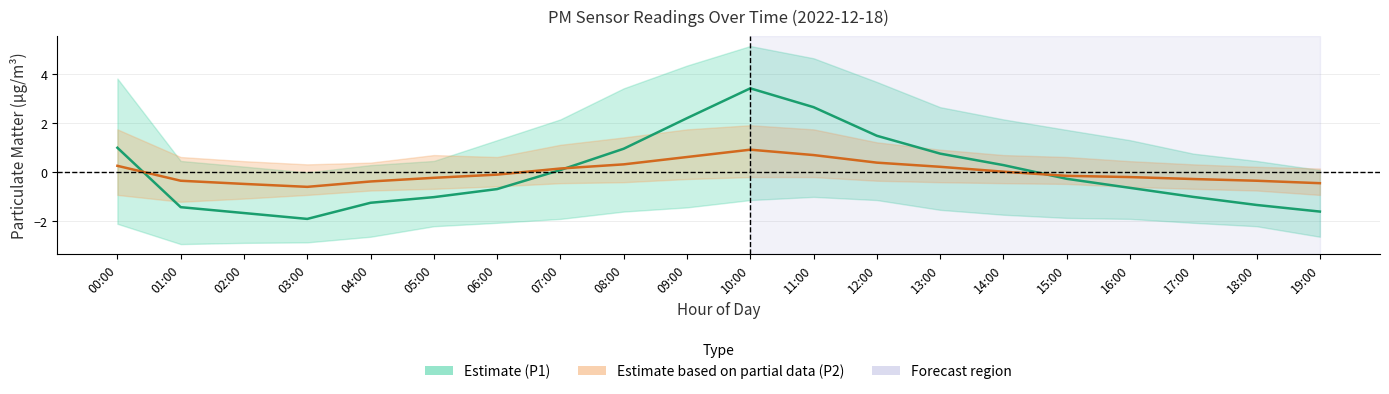

Reading left to right, what are all the values shown in this chart?

Estimate (P1): 00:00=1.0	01:00=-1.4	02:00=-1.7	03:00=-1.9	04:00=-1.3	05:00=-1.0	06:00=-0.7	07:00=0.1	08:00=1.0	09:00=2.2	10:00=3.4	11:00=2.7	12:00=1.5	13:00=0.8	14:00=0.3	15:00=-0.3	16:00=-0.6	17:00=-1.0	18:00=-1.3	19:00=-1.6
Estimate based on partial data (P2): 00:00=0.3	01:00=-0.4	02:00=-0.5	03:00=-0.6	04:00=-0.4	05:00=-0.2	06:00=-0.1	07:00=0.1	08:00=0.3	09:00=0.6	10:00=0.9	11:00=0.7	12:00=0.4	13:00=0.2	14:00=0.0	15:00=-0.2	16:00=-0.2	17:00=-0.3	18:00=-0.4	19:00=-0.5